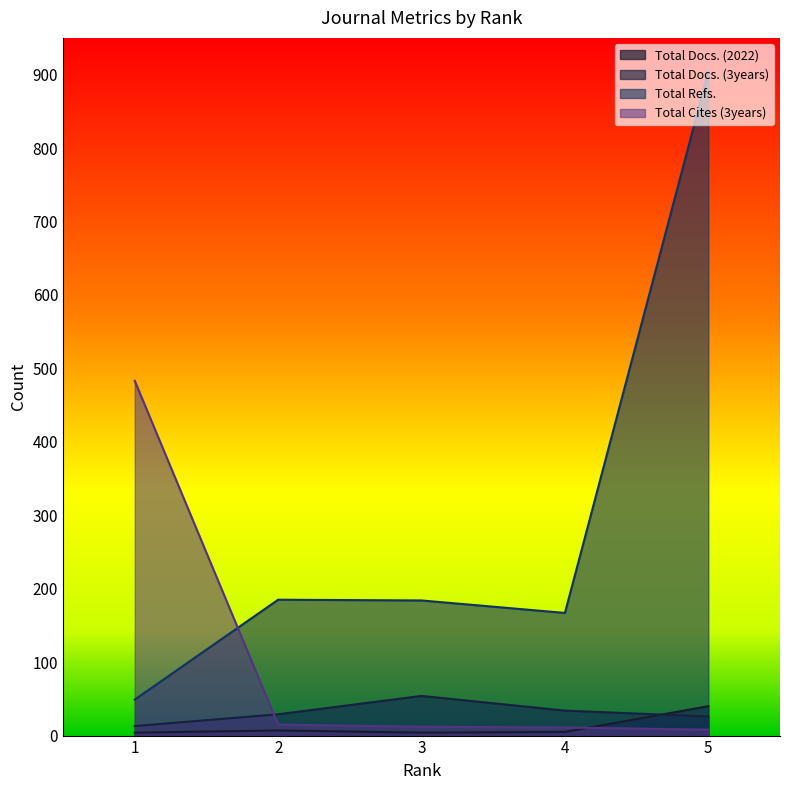

How many distinct data groups are displayed?

4